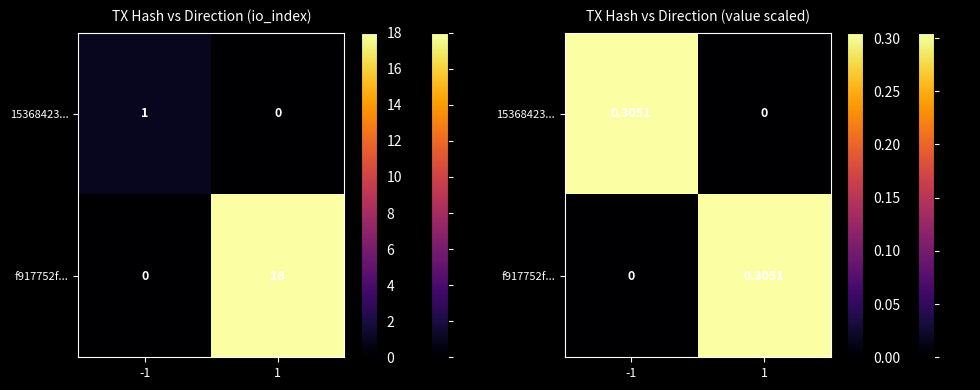

At how many categories does at least one series exceed 0?

2